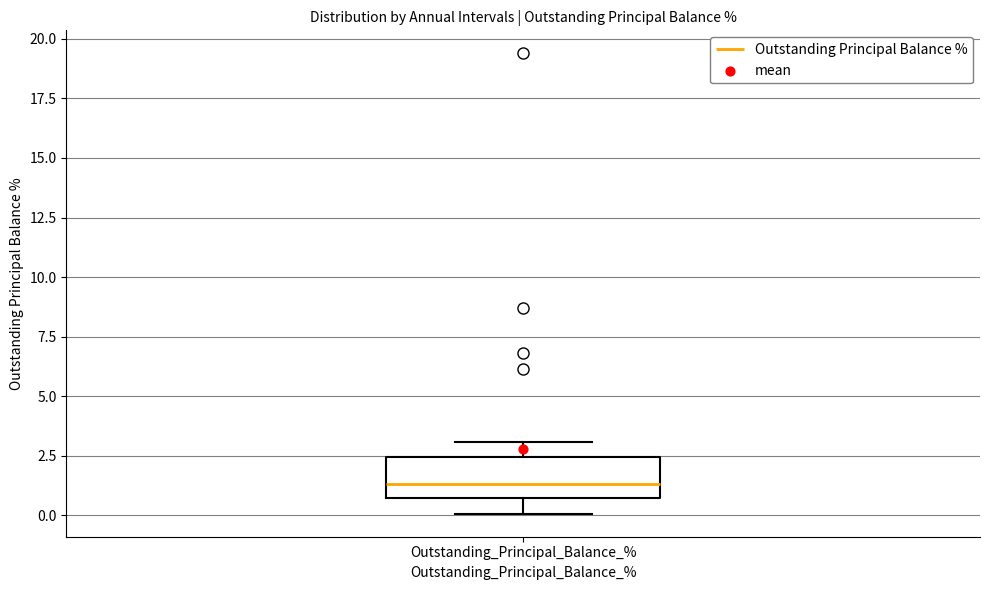

Where is the lower edge of the box for Outstanding_Principal_Balance_% on the y-axis? The values are not printed on the chart, so give them approximately, as read against the axis.

0.5